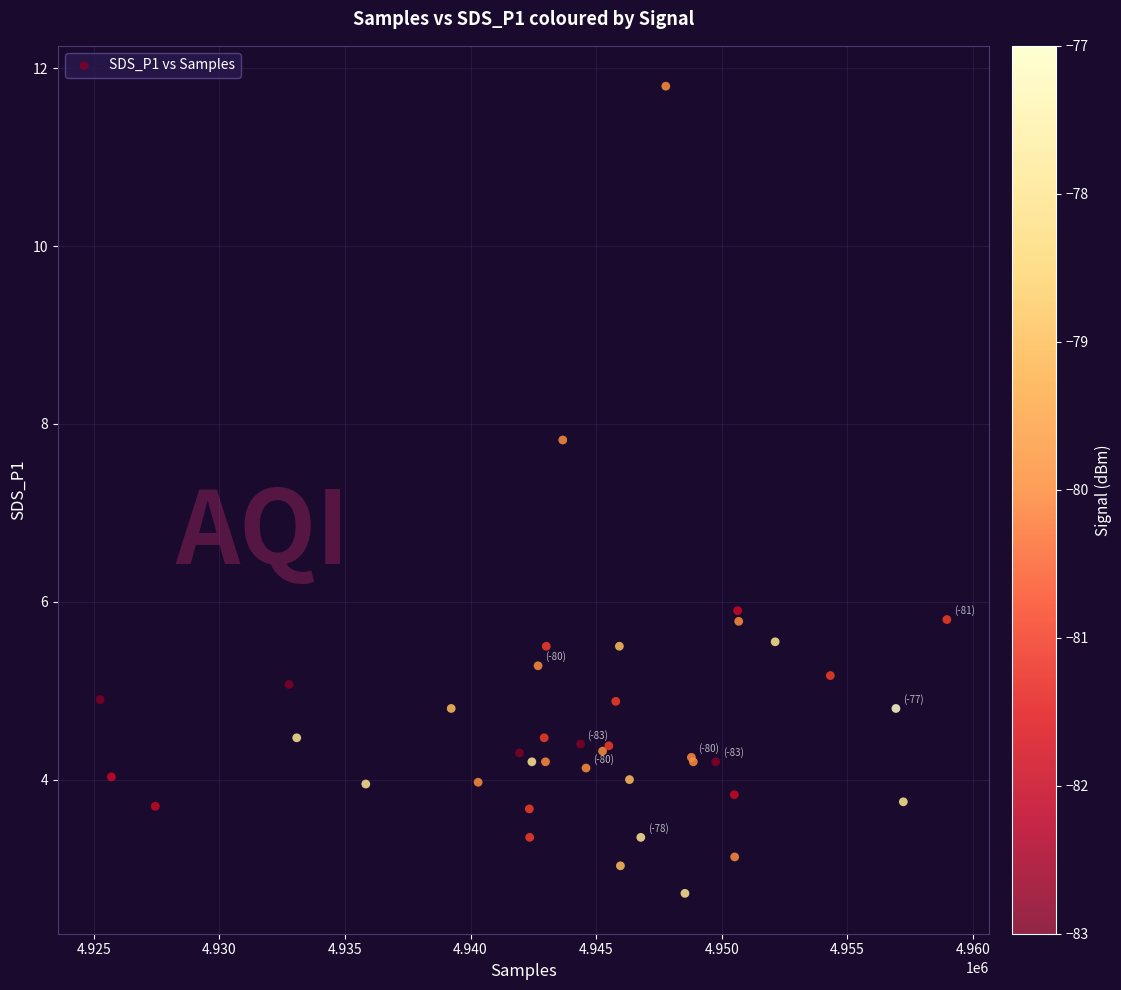

What Y value in the scatter plot is closest to 7?

7.8